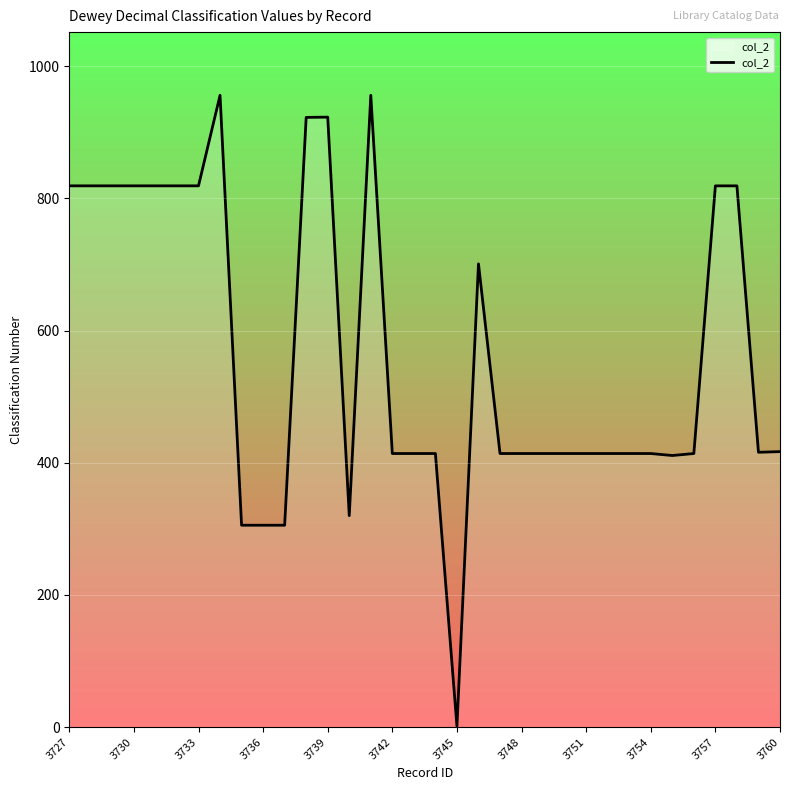

Does the chart have visible grid lines?

Yes